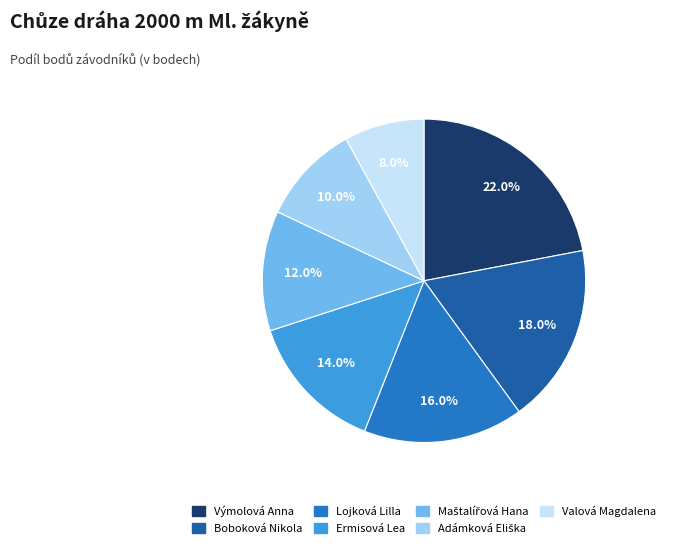

Which slice is the smallest?

Valová Magdalena